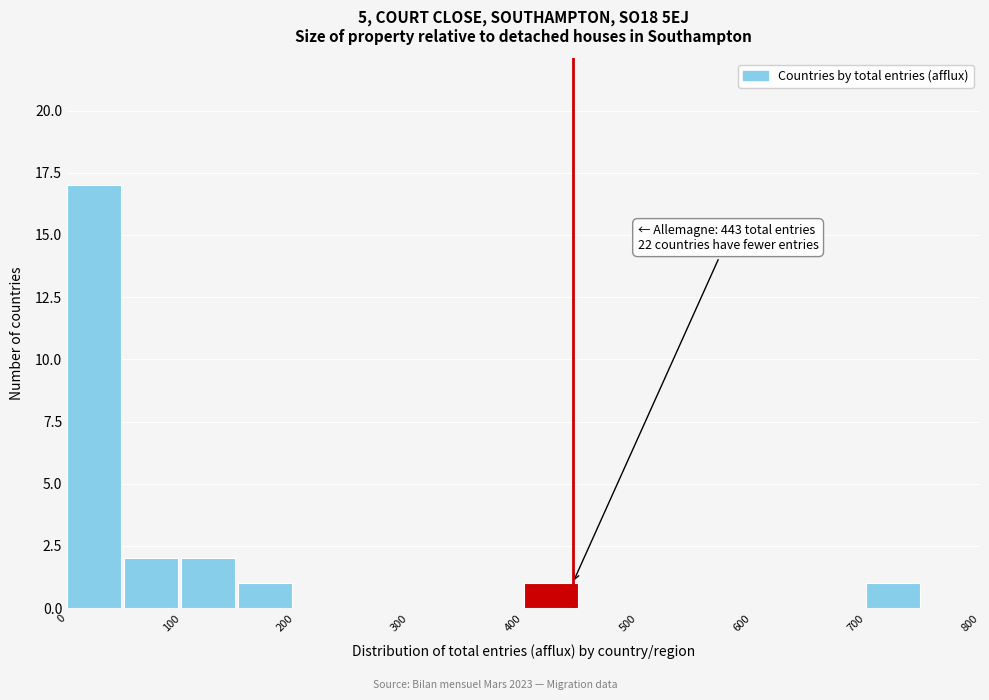

Over which range of the x-axis is the bar tallest?

0 to 50